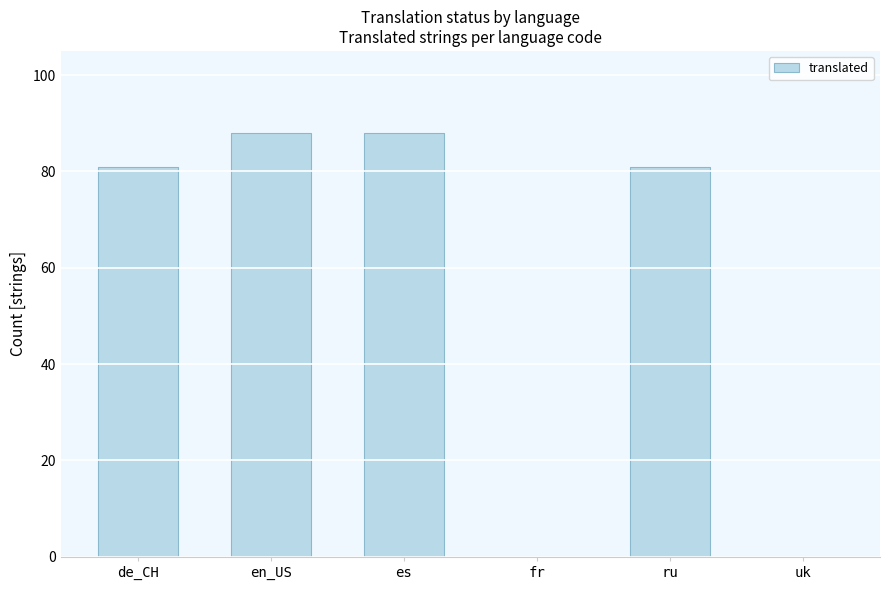

Between es and fr, which is larger?

es